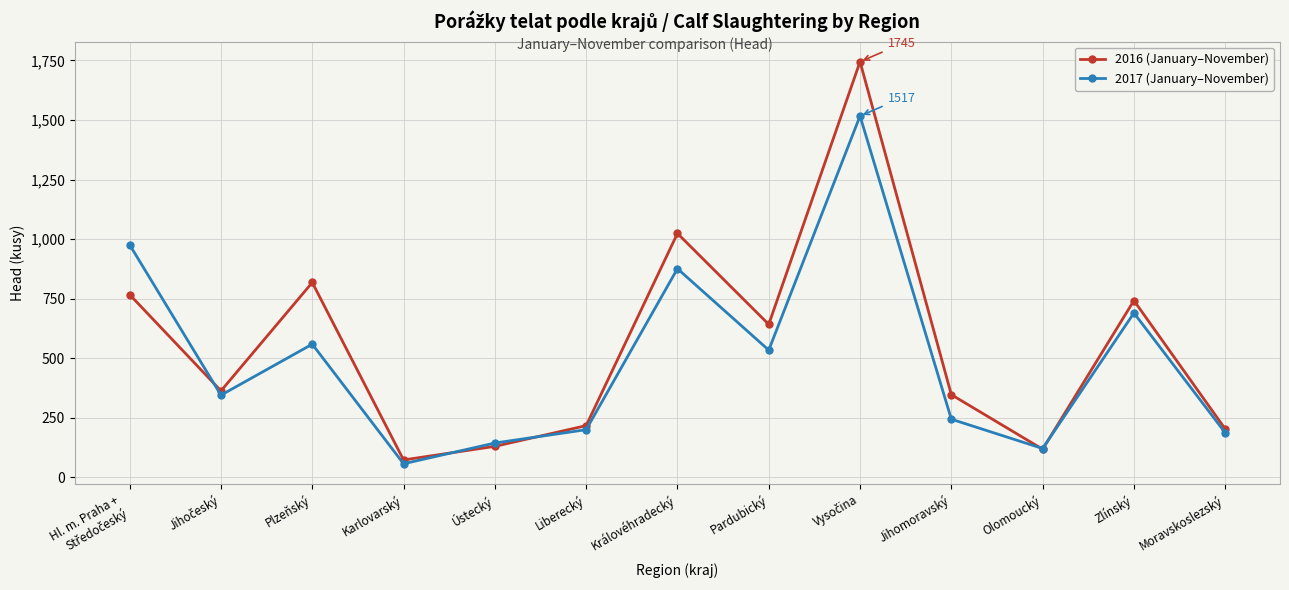

How many categories are shown in the chart?

13